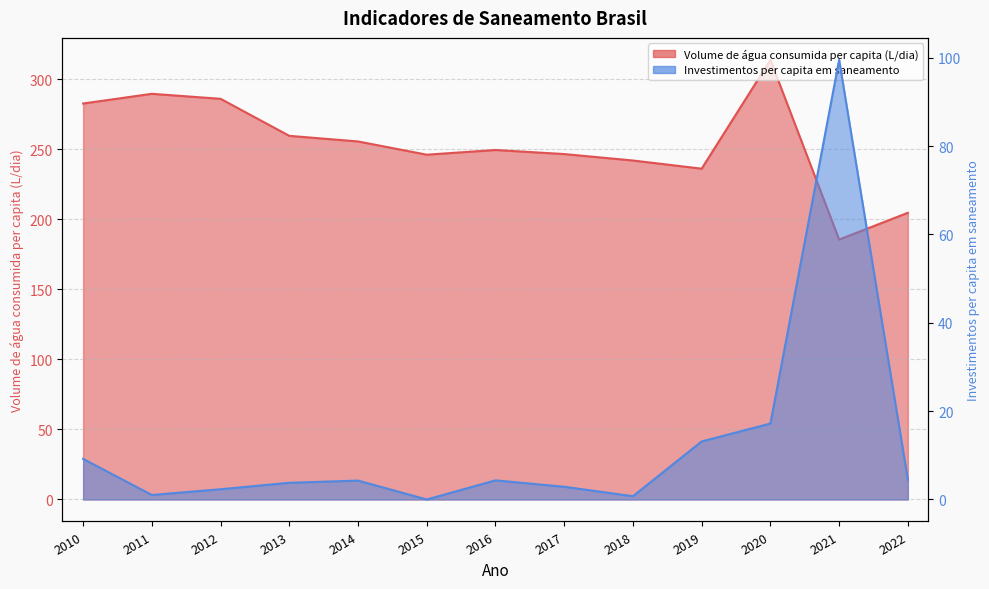

True or false: Volume de água consumida per capita (L/dia) and Investimentos per capita em saneamento cross at least once.

False